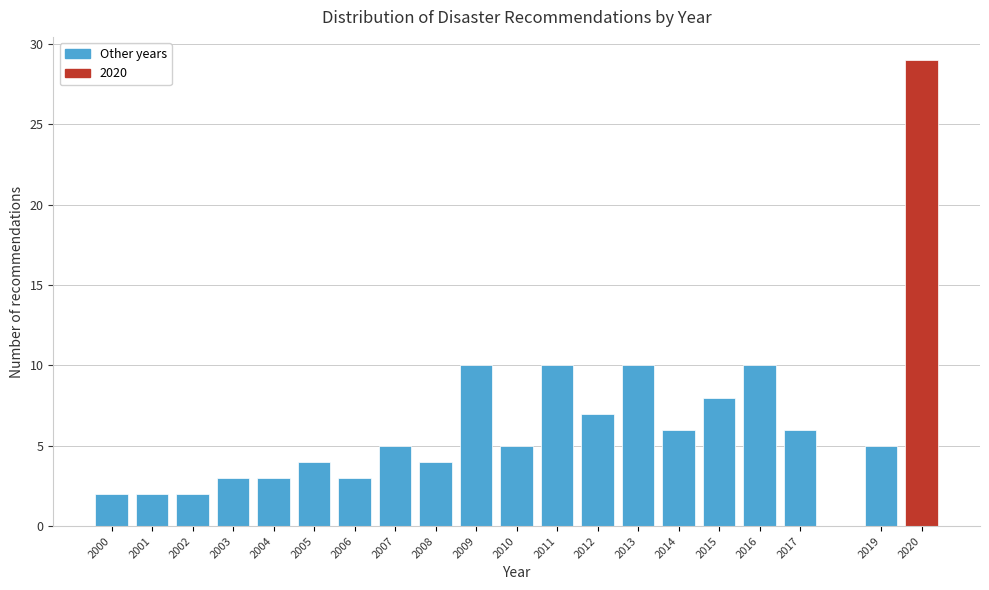

Reading left to right, transcribe all the data shown in this chart.

2000=2	2001=2	2002=2	2003=3	2004=3	2005=4	2006=3	2007=5	2008=4	2009=10	2010=5	2011=10	2012=7	2013=10	2014=6	2015=8	2016=10	2017=6	2019=5	2020=29